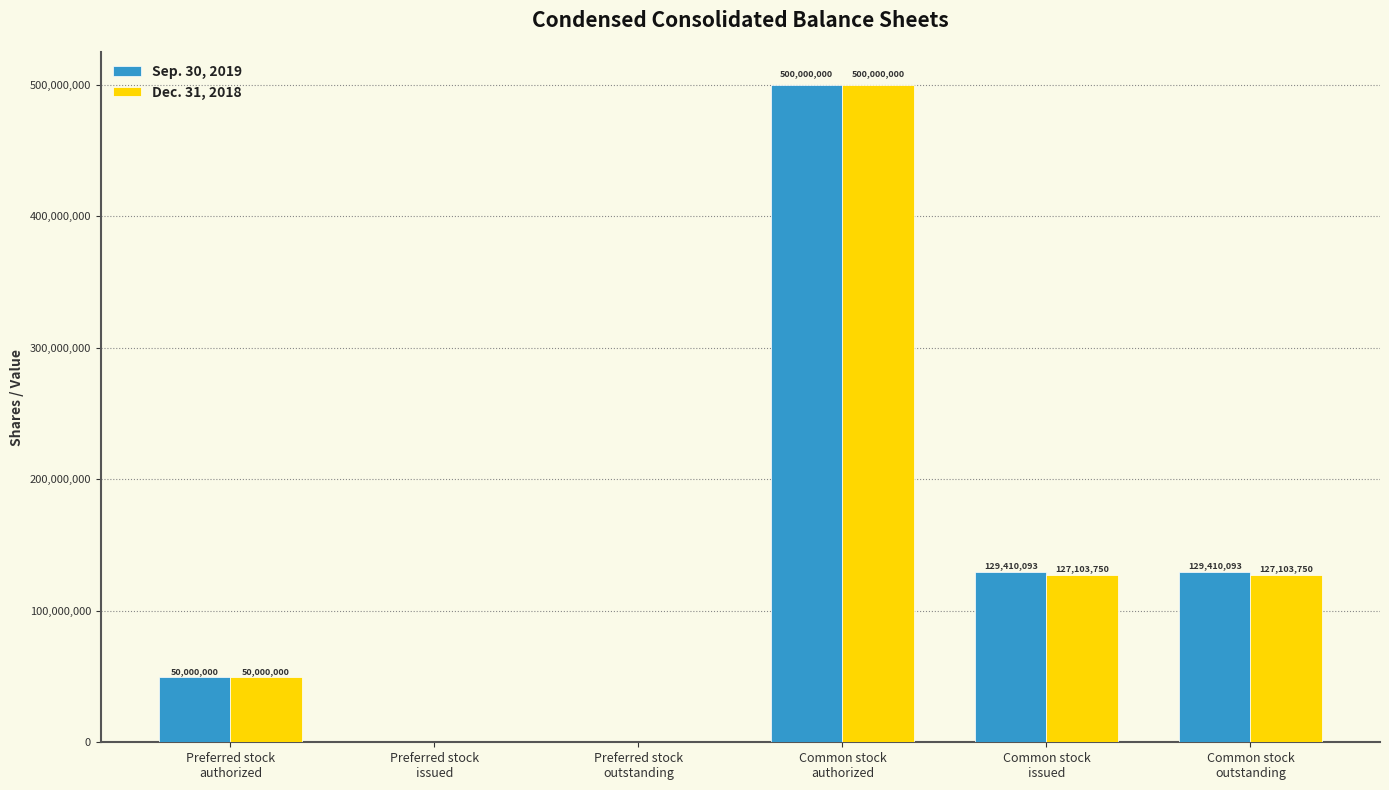

The value of Dec. 31, 2018 at Common stock
outstanding is 127103750. True or false?

True